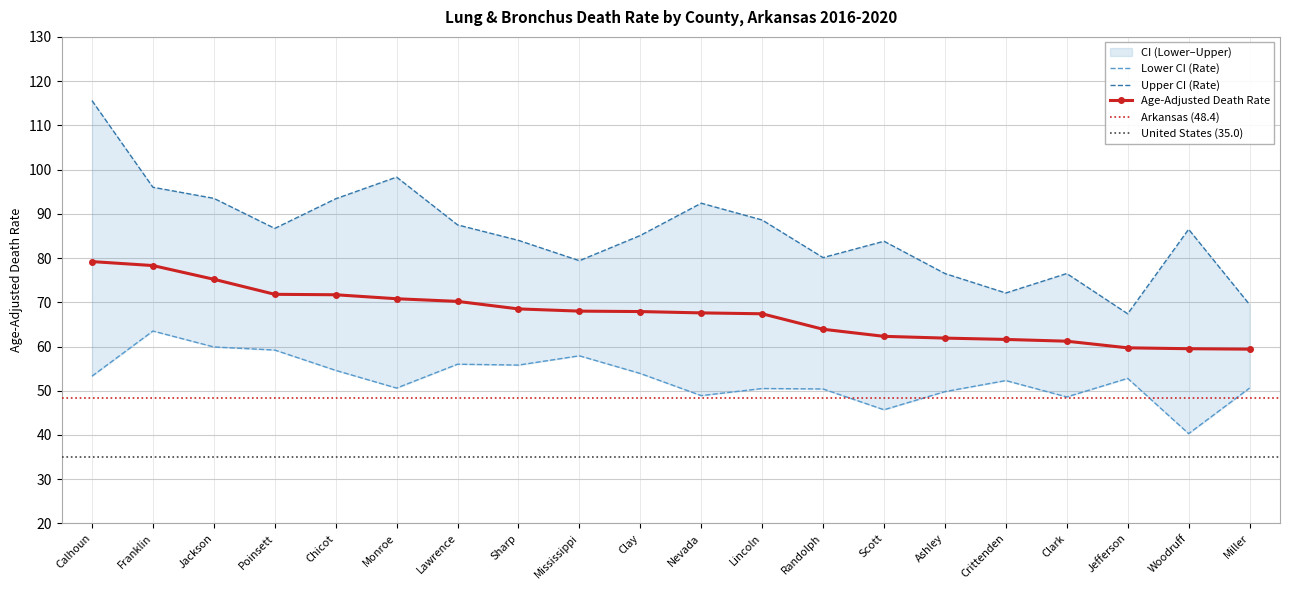

What is the average value of the Upper CI (Rate) series?

85.6